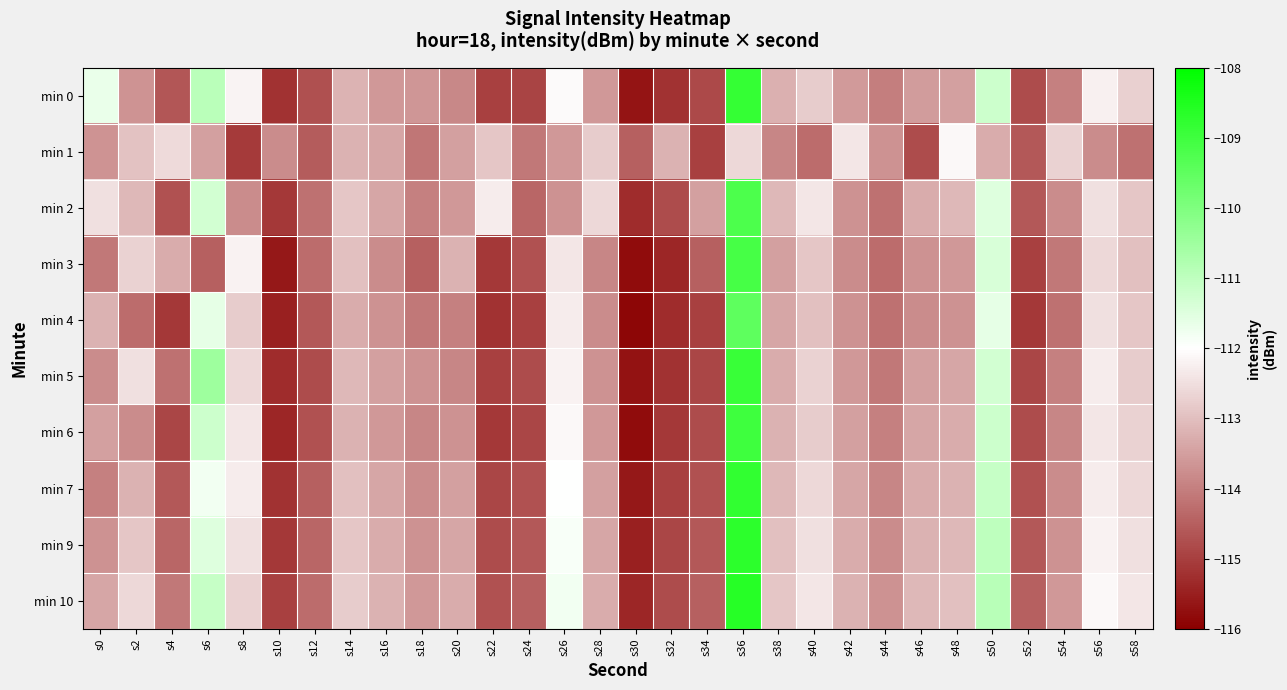

What is the spread (max minus min) of values at s34?

1.5